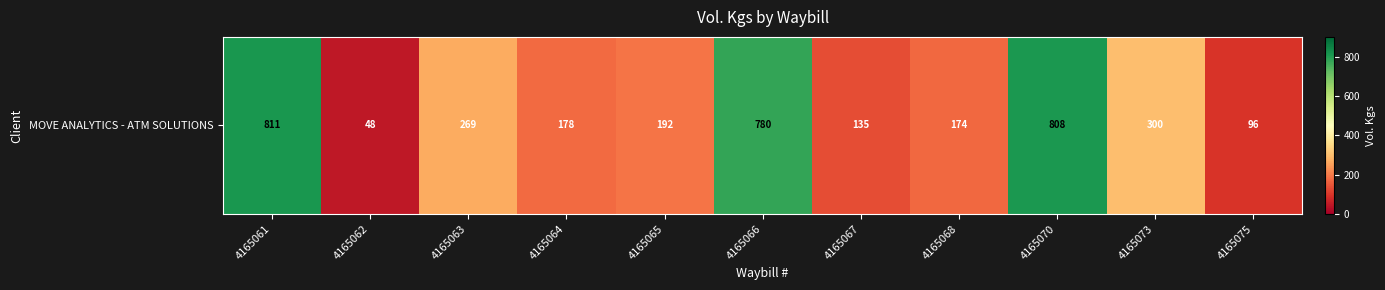

How many distinct data groups are displayed?

1